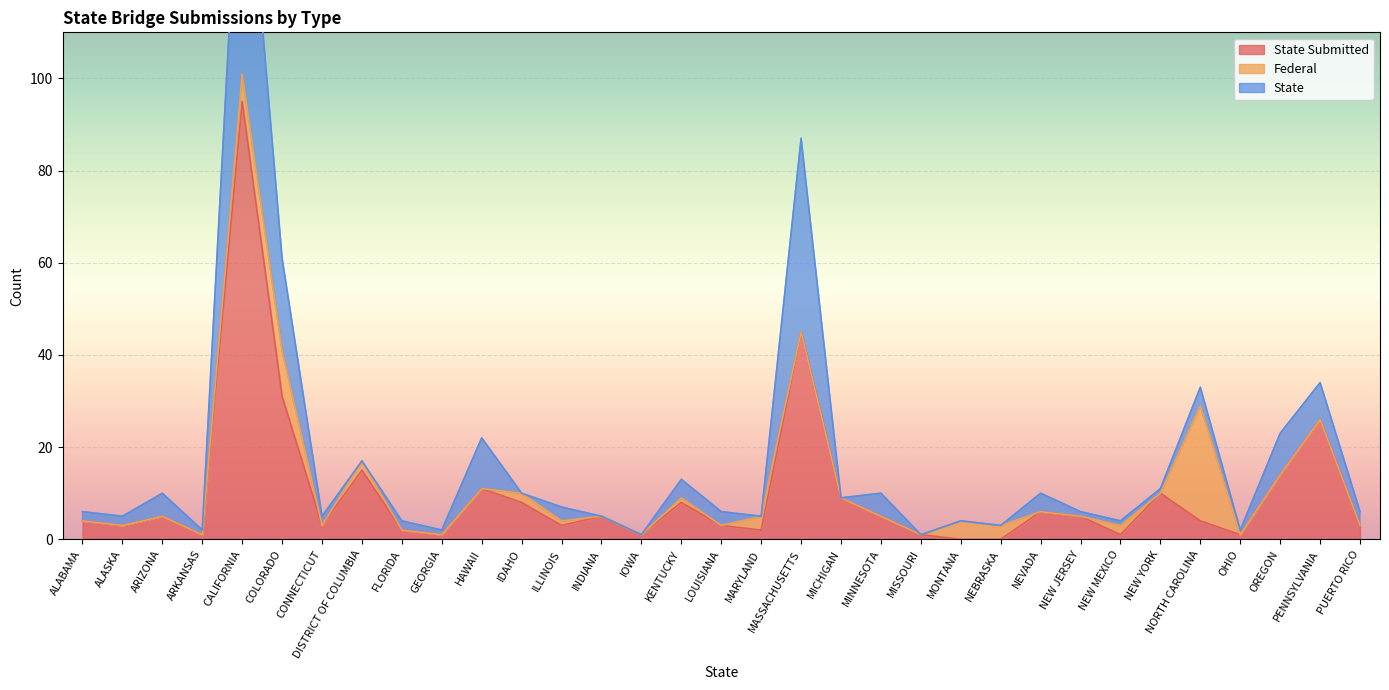

Where does the State series first go above 2?

ARIZONA